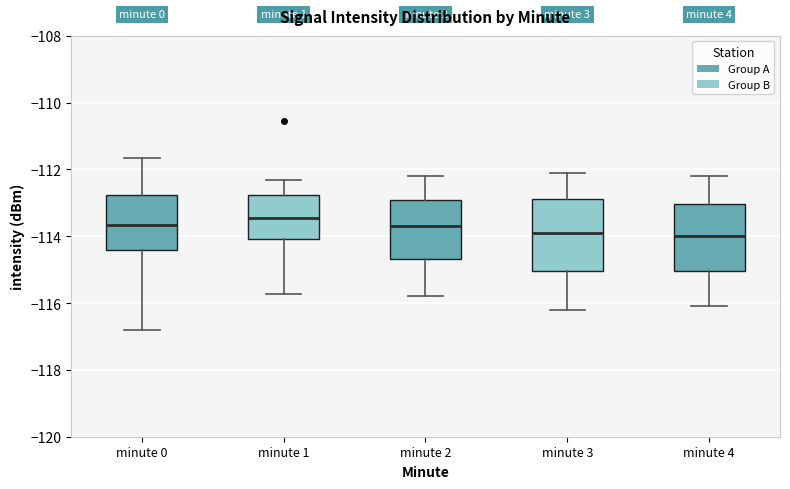

Reading left to right, transcribe this box plot: for each box, give where its median line is, the range the box spans, and where its two whiskers end, as read against the y-axis. The values are not printed on the chart, so give them approximately, as read against the axis.

minute 0: median -113.6, box -114.4 to -112.8, whiskers -116.8 to -111.6
minute 1: median -113.4, box -114.0 to -112.8, whiskers -115.8 to -112.2
minute 2: median -113.6, box -114.6 to -113.0, whiskers -115.8 to -112.2
minute 3: median -113.8, box -115.0 to -112.8, whiskers -116.2 to -112.0
minute 4: median -114.0, box -115.0 to -113.0, whiskers -116.0 to -112.2